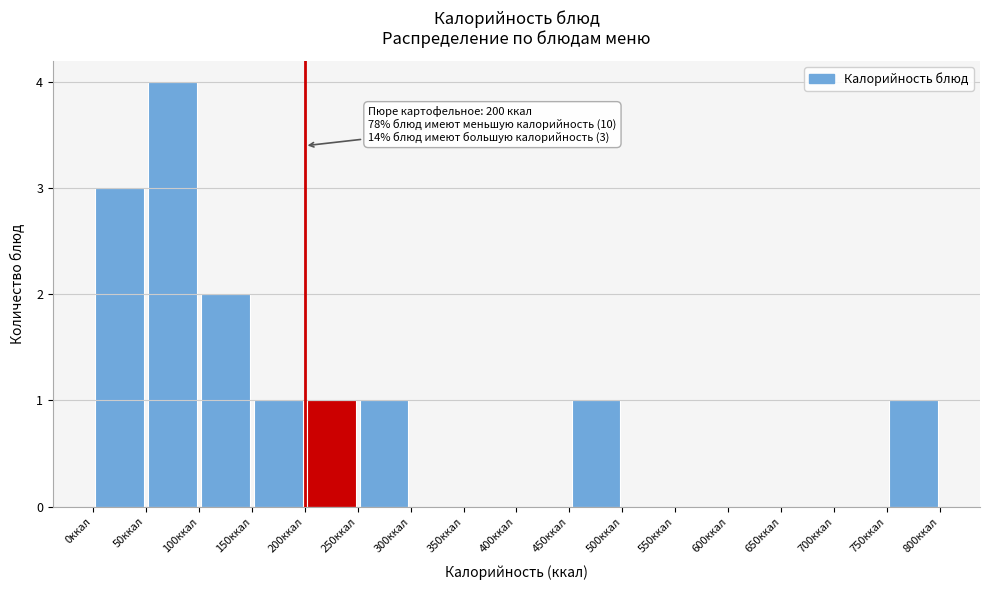

Which range on the x-axis has the tallest bar?

50 to 100